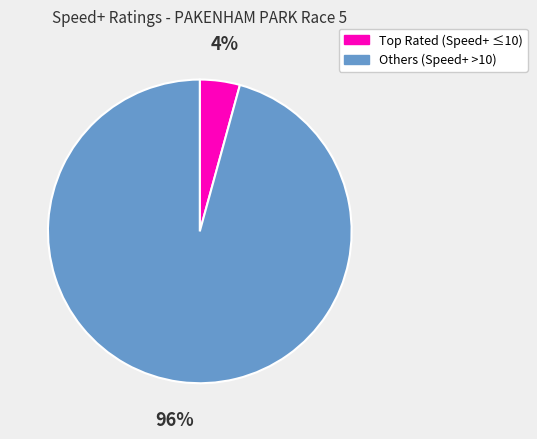

To the nearest percent, what is the average slice percentage?

50%